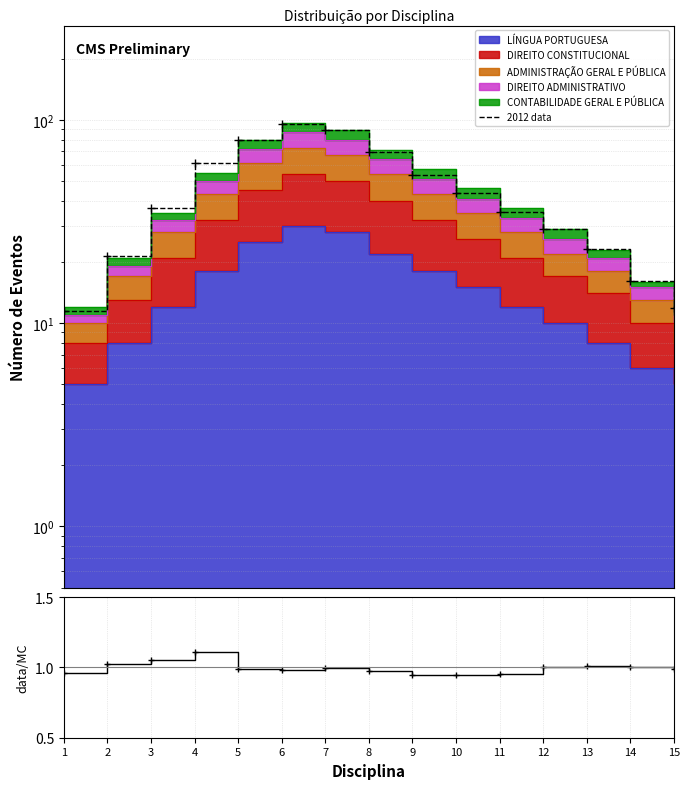

Which series has the largest total across all categories?

2012 data